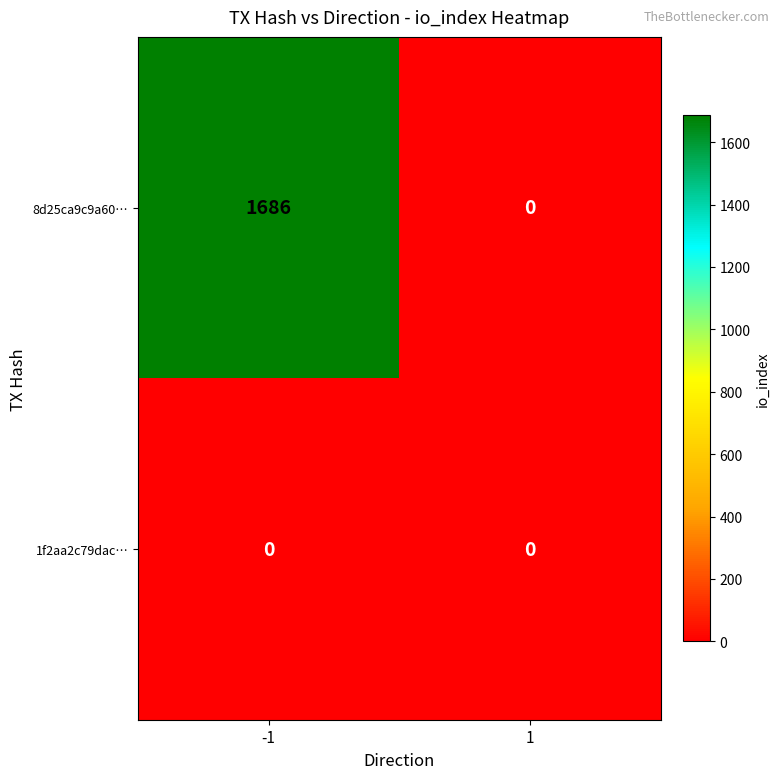

Which series has the largest total across all categories?

8d25ca9c9a60…